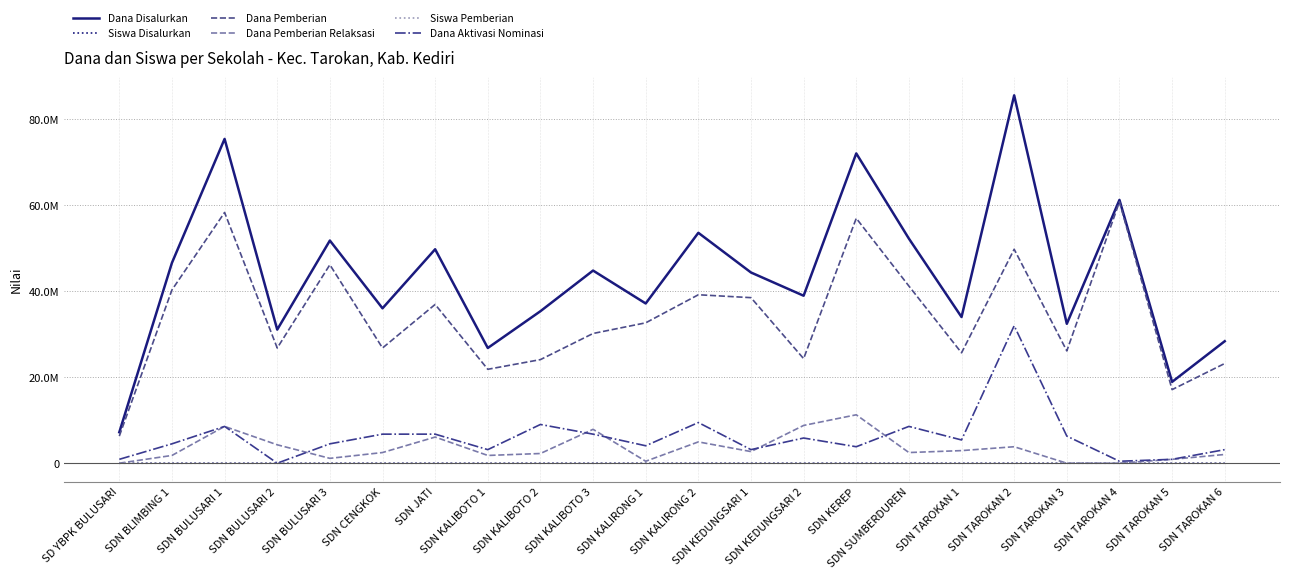

Is this an area chart (filled region under the line)?

No